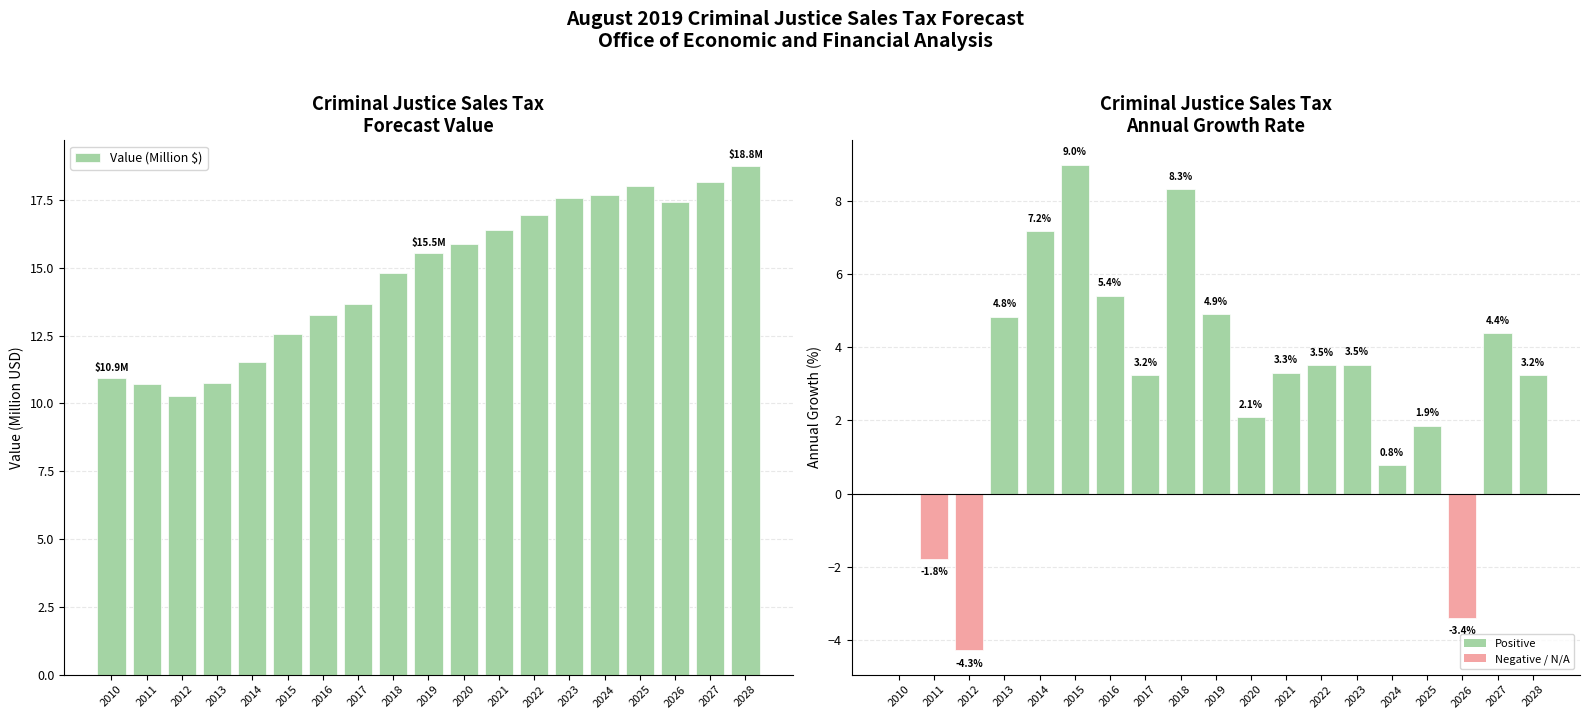

What is the difference between the second highest and second lowest values in the Annual Growth (%) series?

11.7